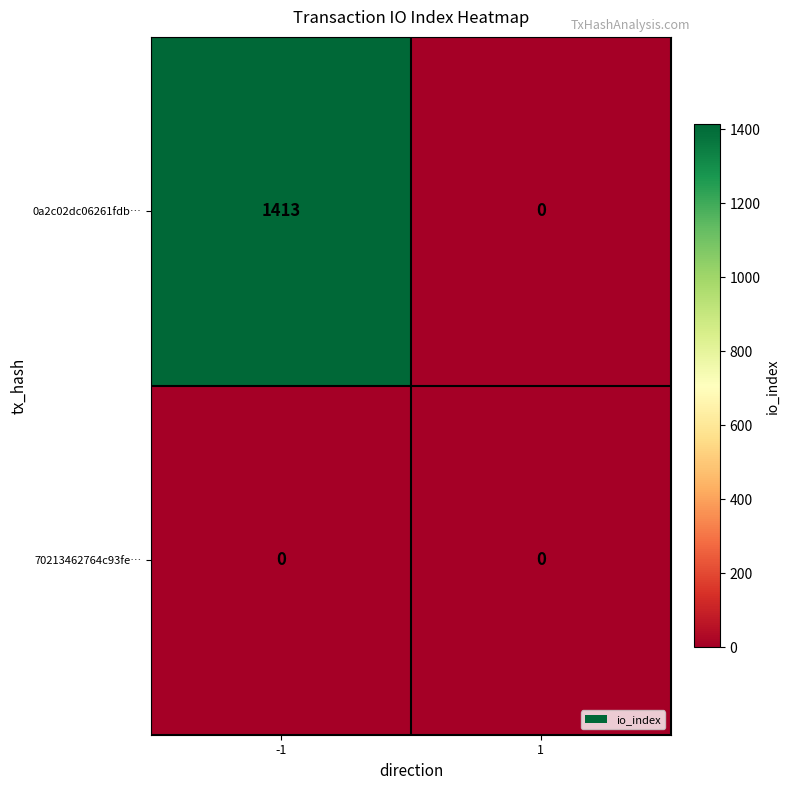

List the series in order of their peak value, lowest first.

70213462764c93fe…, 0a2c02dc06261fdb…